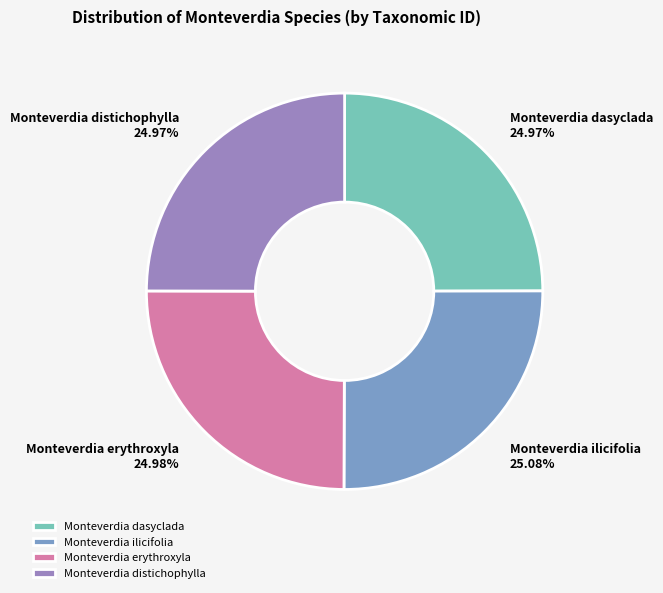

What percentage is the Monteverdia erythroxyla slice, to the nearest percent?

25%